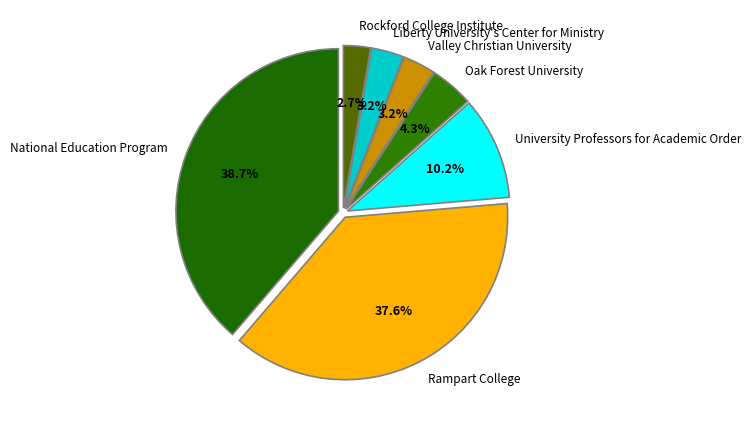

What is the smallest slice in the pie chart?

Rockford College Institute